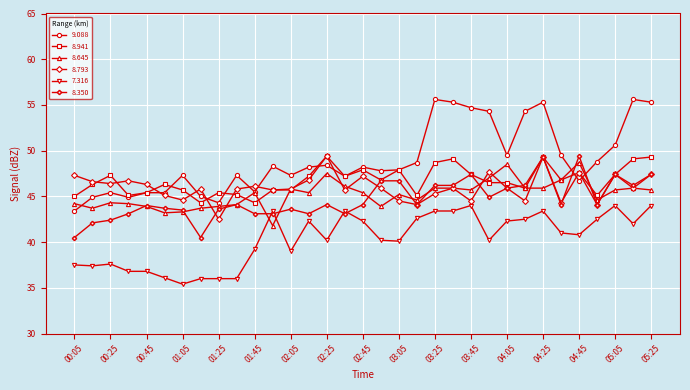

Which series has the largest range (max minus min)?

9.088